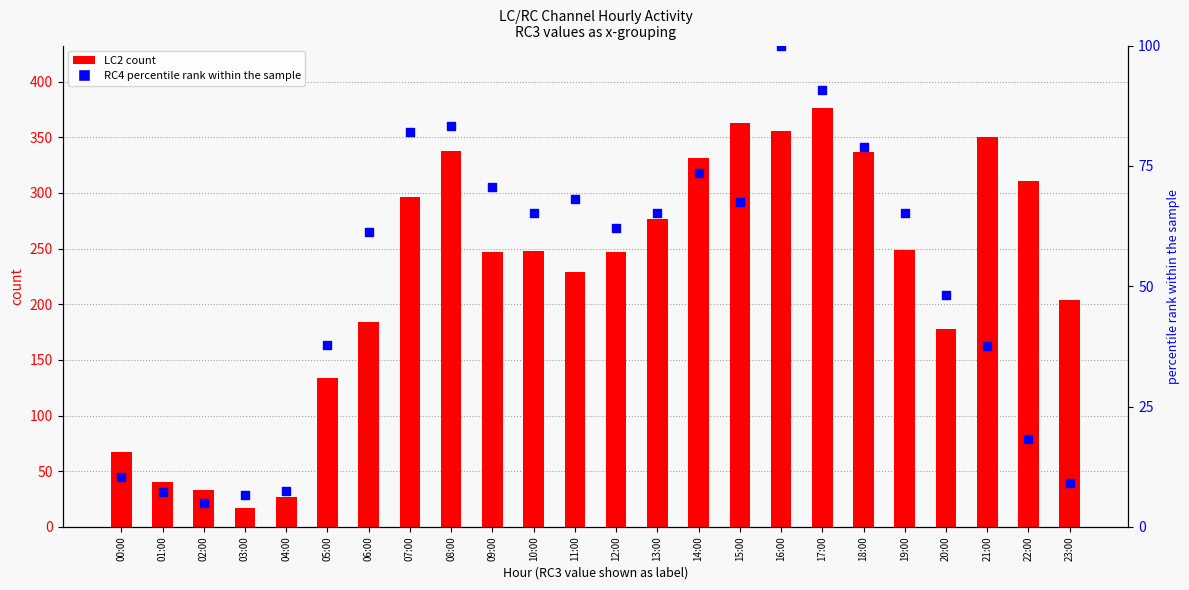

Which series has the largest Y range (max minus min)?

LC2 count